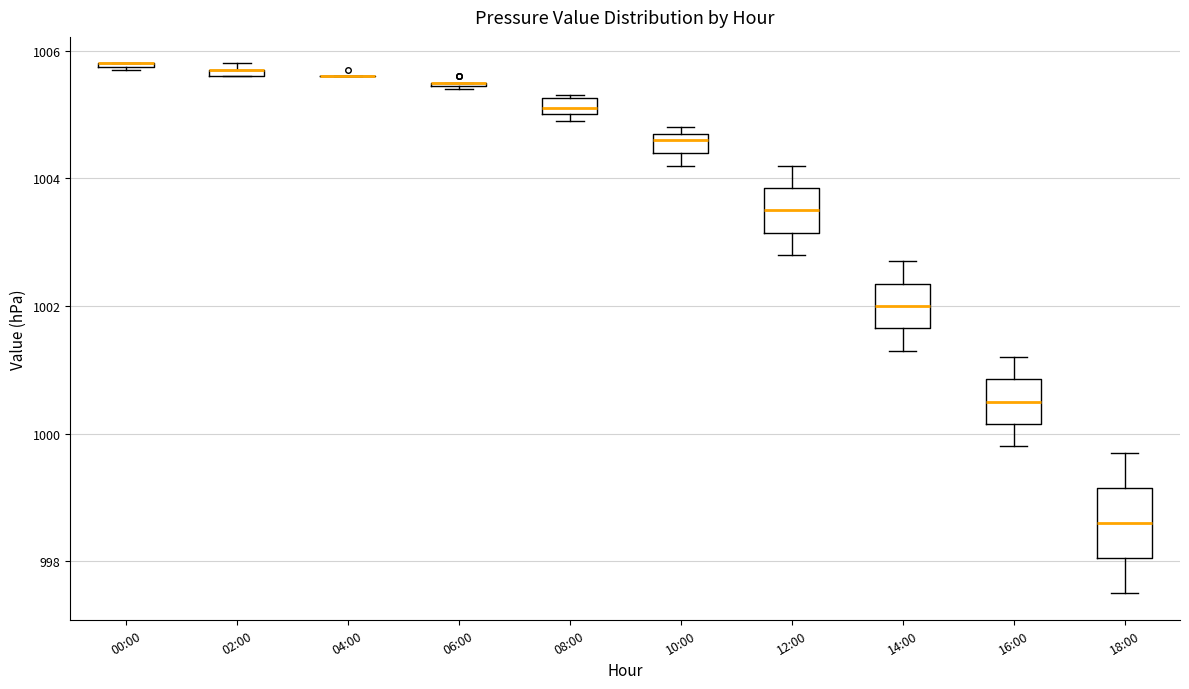

Comparing the boxes themselves (not the whiskers), which one is the tallest?

18:00